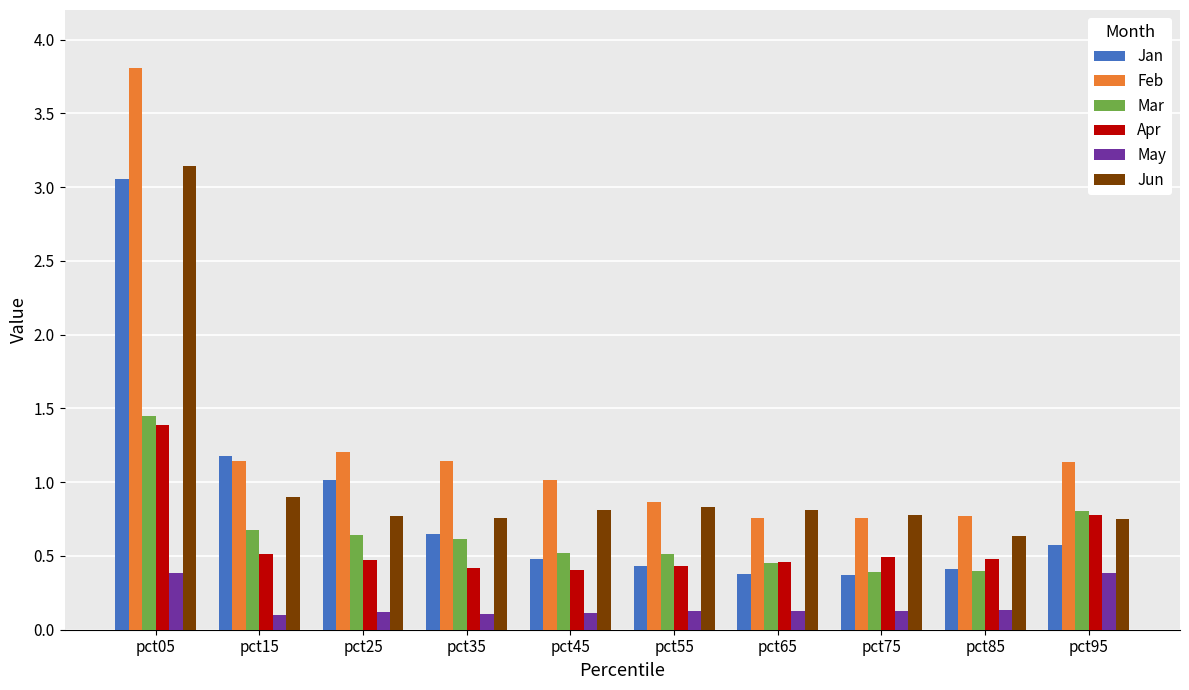

List the series in order of their peak value, lowest first.

May, Apr, Mar, Jan, Jun, Feb